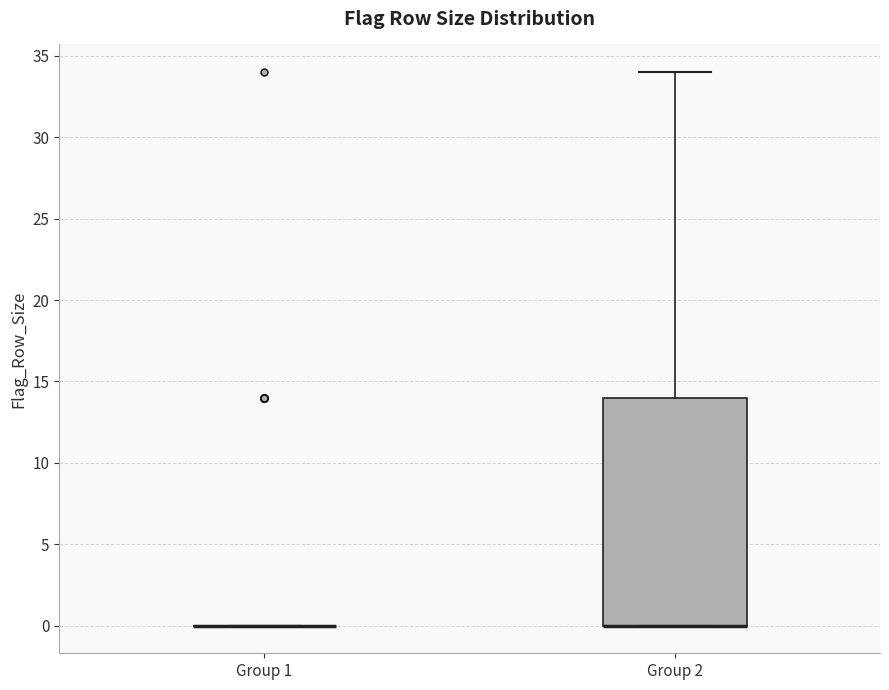

Reading left to right, read every box against the y-axis: the position of its median line, the range the box covers, and the ends of its whiskers. The values are not printed on the chart, so give them approximately, as read against the axis.

Group 1: box collapsed to a line at 0, whiskers 0 to 0
Group 2: median 0 (drawn on the box's lower edge), box 0 to 14, whiskers 0 to 34